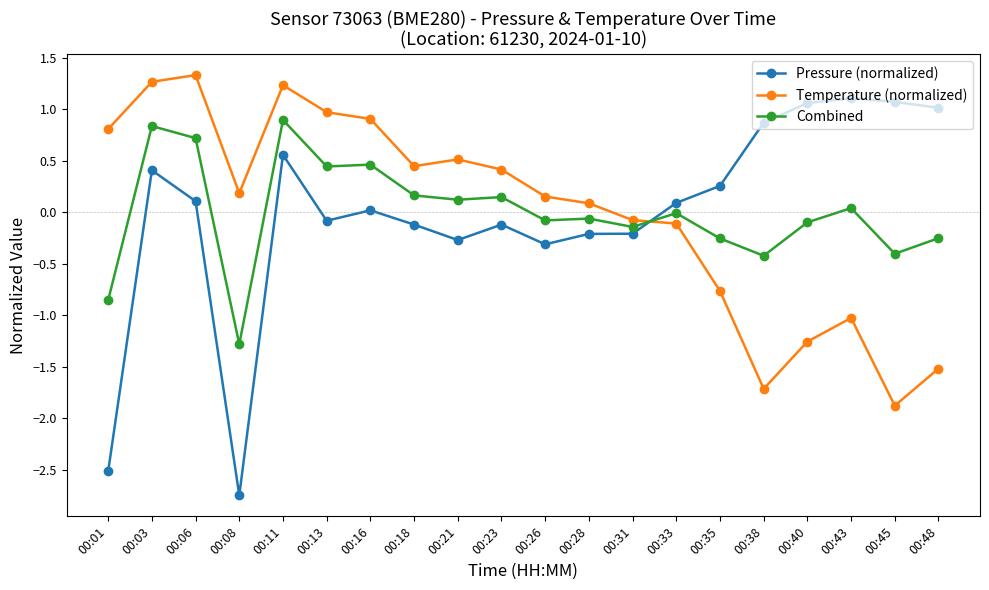

True or false: Pressure (normalized) has more than 2 interior local peaks.

True